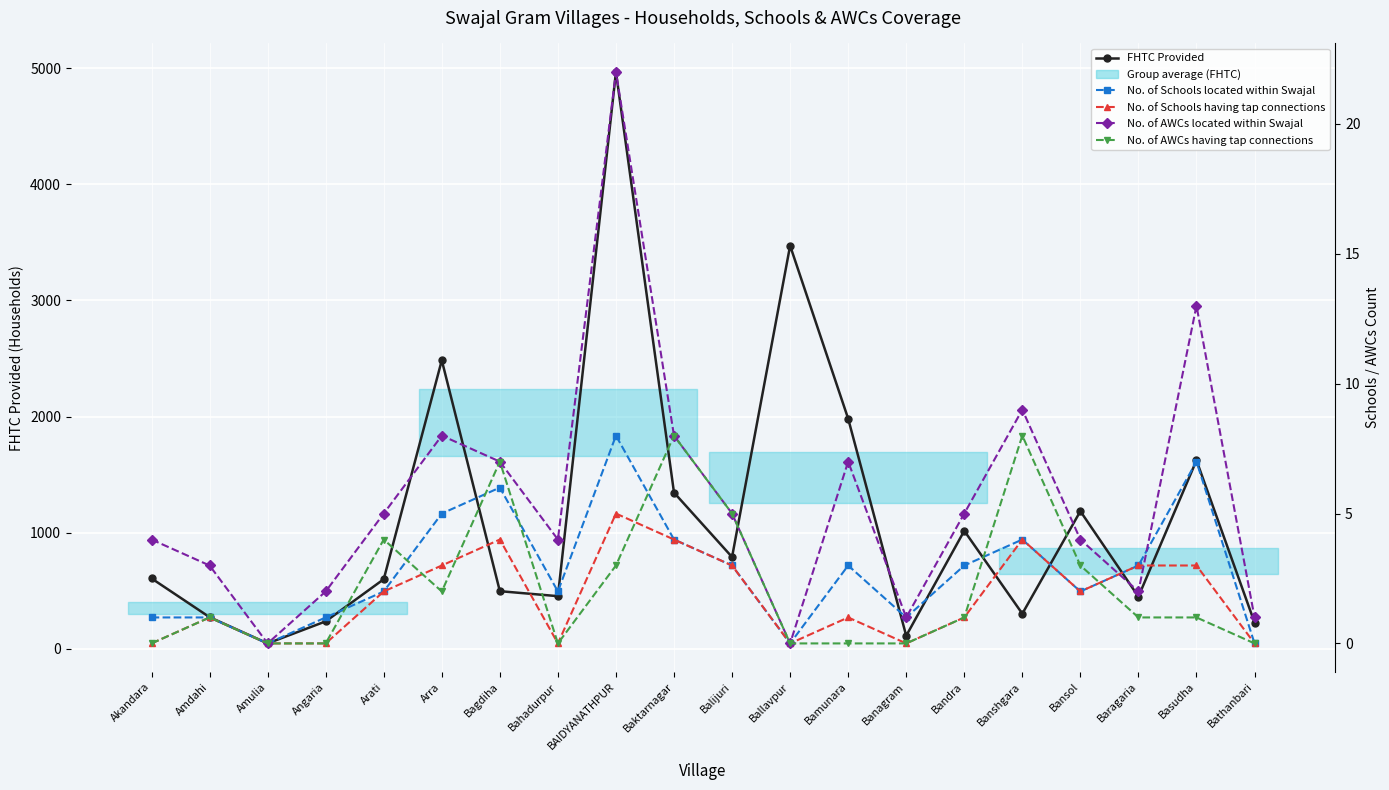

Reading left to right, list all the values displayed in this chart.

FHTC Provided: Akandara=606	Amdahi=272	Amulia=46	Angaria=236	Arati=599	Arra=2485	Bagdiha=496	Bahadurpur=453	BAIDYANATHPUR=4968	Baktarnagar=1345	Balijuri=790	Ballavpur=3472	Bamunara=1982	Banagram=112	Bandra=1016	Banshgara=302	Bansol=1185	Baragaria=449	Basudha=1623	Bathanbari=226
No. of Schools located within Swajal: Akandara=1	Amdahi=1	Amulia=0	Angaria=1	Arati=2	Arra=5	Bagdiha=6	Bahadurpur=2	BAIDYANATHPUR=8	Baktarnagar=4	Balijuri=3	Ballavpur=0	Bamunara=3	Banagram=1	Bandra=3	Banshgara=4	Bansol=2	Baragaria=3	Basudha=7	Bathanbari=0
No. of Schools having tap connections: Akandara=0	Amdahi=1	Amulia=0	Angaria=0	Arati=2	Arra=3	Bagdiha=4	Bahadurpur=0	BAIDYANATHPUR=5	Baktarnagar=4	Balijuri=3	Ballavpur=0	Bamunara=1	Banagram=0	Bandra=1	Banshgara=4	Bansol=2	Baragaria=3	Basudha=3	Bathanbari=0
No. of AWCs located within Swajal: Akandara=4	Amdahi=3	Amulia=0	Angaria=2	Arati=5	Arra=8	Bagdiha=7	Bahadurpur=4	BAIDYANATHPUR=22	Baktarnagar=8	Balijuri=5	Ballavpur=0	Bamunara=7	Banagram=1	Bandra=5	Banshgara=9	Bansol=4	Baragaria=2	Basudha=13	Bathanbari=1
No. of AWCs having tap connections: Akandara=0	Amdahi=1	Amulia=0	Angaria=0	Arati=4	Arra=2	Bagdiha=7	Bahadurpur=0	BAIDYANATHPUR=3	Baktarnagar=8	Balijuri=5	Ballavpur=0	Bamunara=0	Banagram=0	Bandra=1	Banshgara=8	Bansol=3	Baragaria=1	Basudha=1	Bathanbari=0